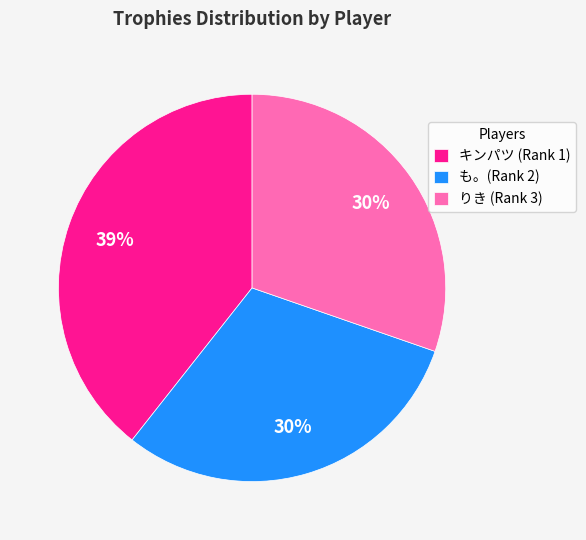

To the nearest percent, what is the difference between the largest and smallest slice percentages?

9%